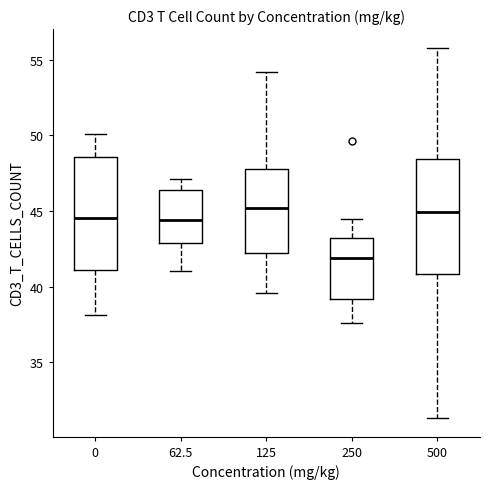

Reading left to right, read every box against the y-axis: the position of its median line, the range the box covers, and the ends of its whiskers. The values are not printed on the chart, so give them approximately, as read against the axis.

0: median 44.5, box 41.0 to 48.5, whiskers 38.0 to 50.0
62.5: median 44.5, box 43.0 to 46.5, whiskers 41.0 to 47.0
125: median 45.0, box 42.5 to 48.0, whiskers 39.5 to 54.0
250: median 42.0, box 39.0 to 43.0, whiskers 37.5 to 44.5
500: median 45.0, box 41.0 to 48.5, whiskers 31.5 to 56.0